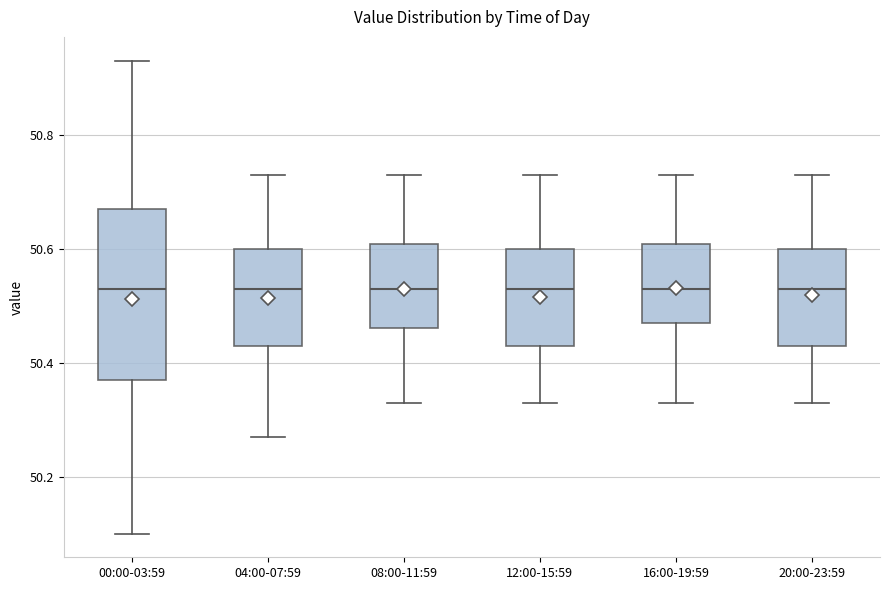

Reading left to right, read every box against the y-axis: the position of its median line, the range the box covers, and the ends of its whiskers. The values are not printed on the chart, so give them approximately, as read against the axis.

00:00-03:59: median 50.54, box 50.38 to 50.68, whiskers 50.10 to 50.94
04:00-07:59: median 50.54, box 50.44 to 50.60, whiskers 50.28 to 50.74
08:00-11:59: median 50.54, box 50.46 to 50.60, whiskers 50.34 to 50.74
12:00-15:59: median 50.54, box 50.44 to 50.60, whiskers 50.34 to 50.74
16:00-19:59: median 50.54, box 50.48 to 50.60, whiskers 50.34 to 50.74
20:00-23:59: median 50.54, box 50.44 to 50.60, whiskers 50.34 to 50.74